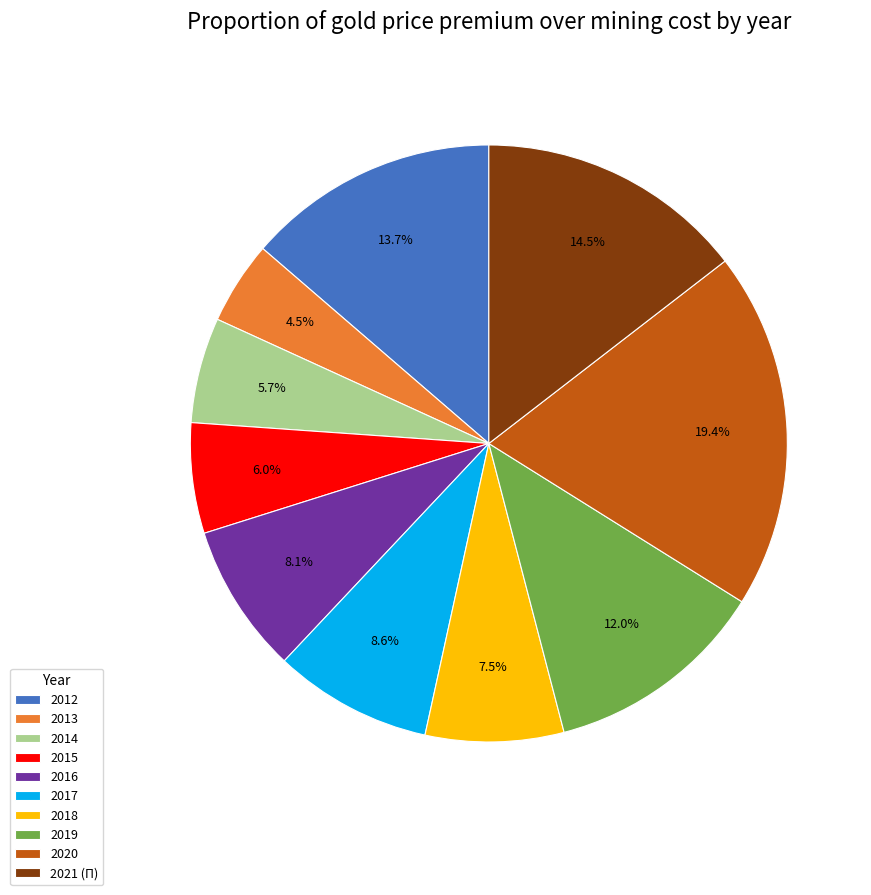

How many segments does this pie chart have?

10